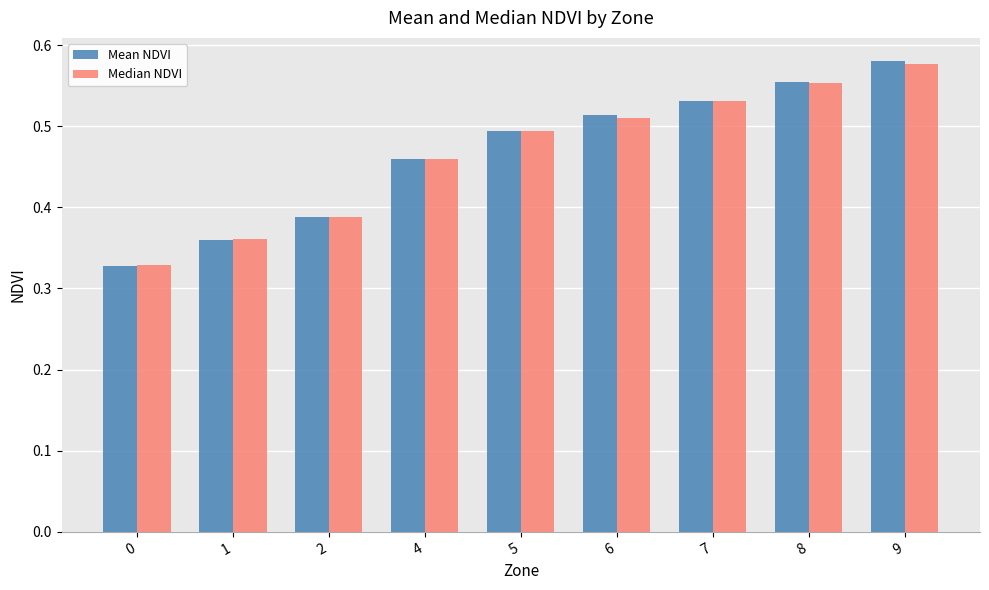

List the labels in order of Median NDVI value, smallest first.

0, 1, 2, 4, 5, 6, 7, 8, 9